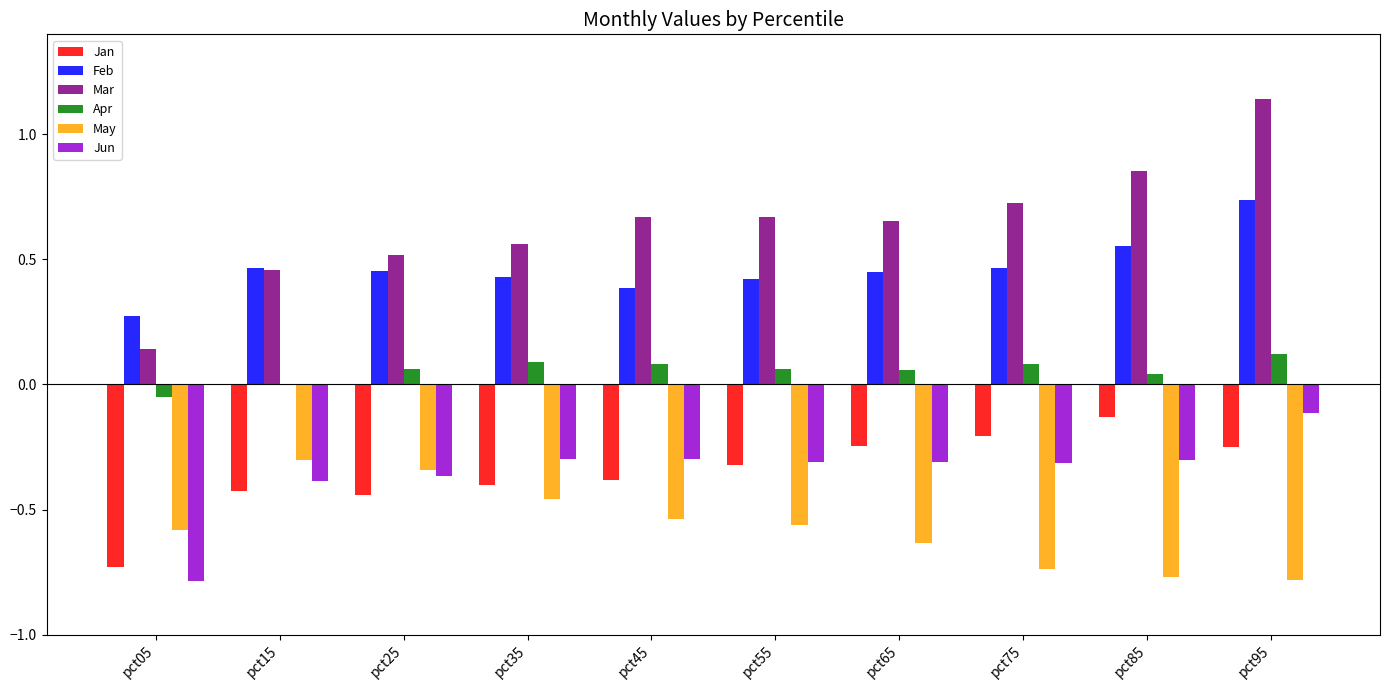

Which series has the largest total across all categories?

Mar